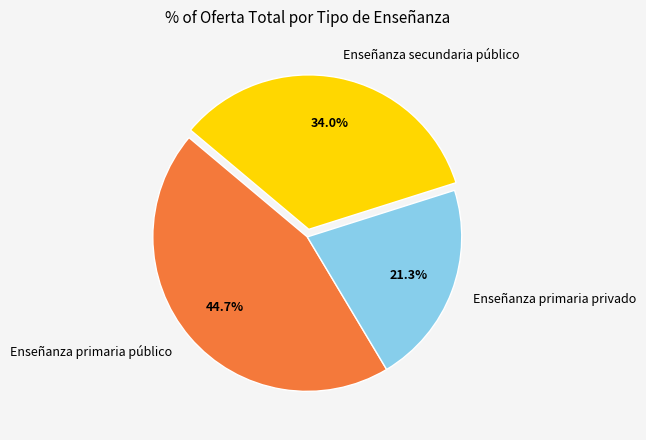

The Enseñanza secundaria público slice represents 34% of the pie. True or false?

True